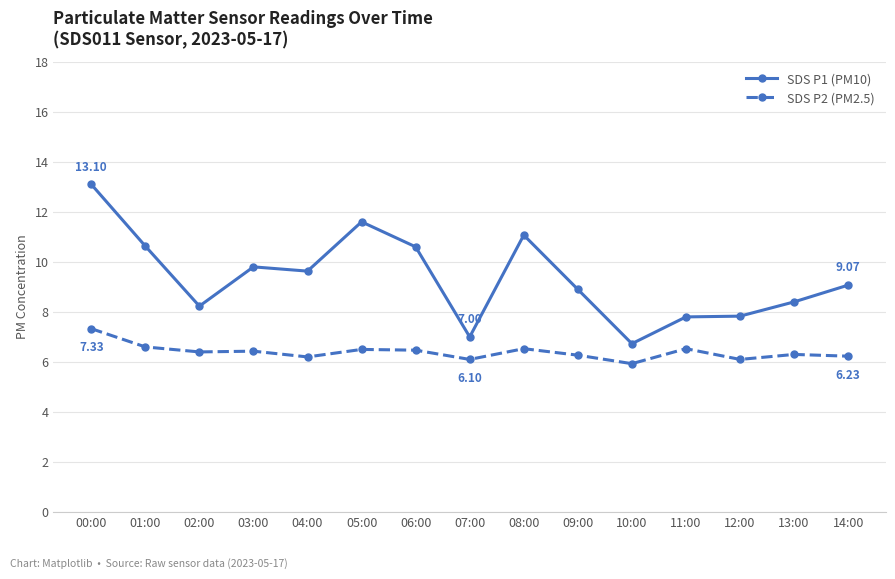

What is the value of the SDS P1 (PM10) point at the 4th from the left?

9.8